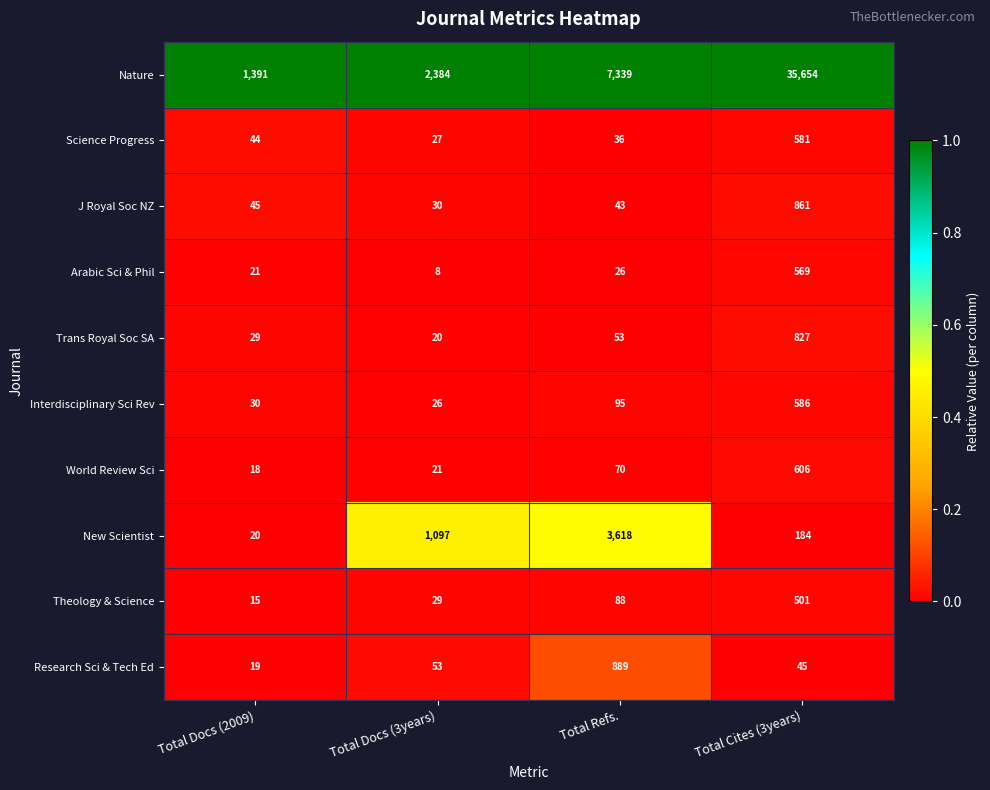

What is the difference between the highest and lowest values at Total Refs.?

7313